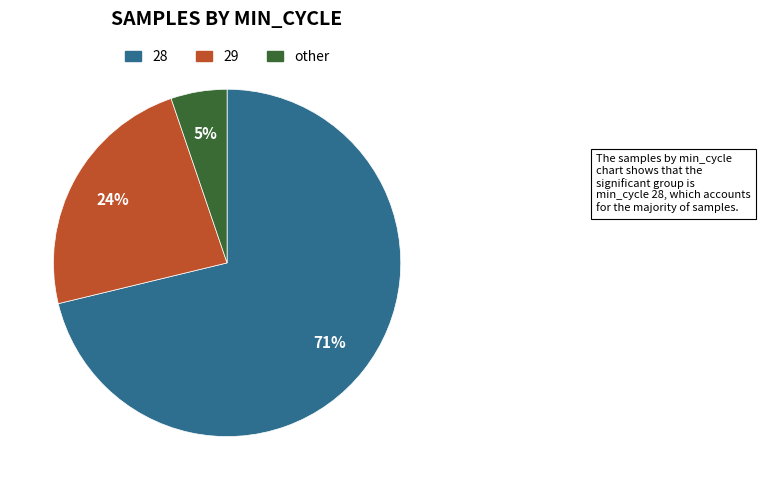

To the nearest percent, what is the average slice percentage?

33%